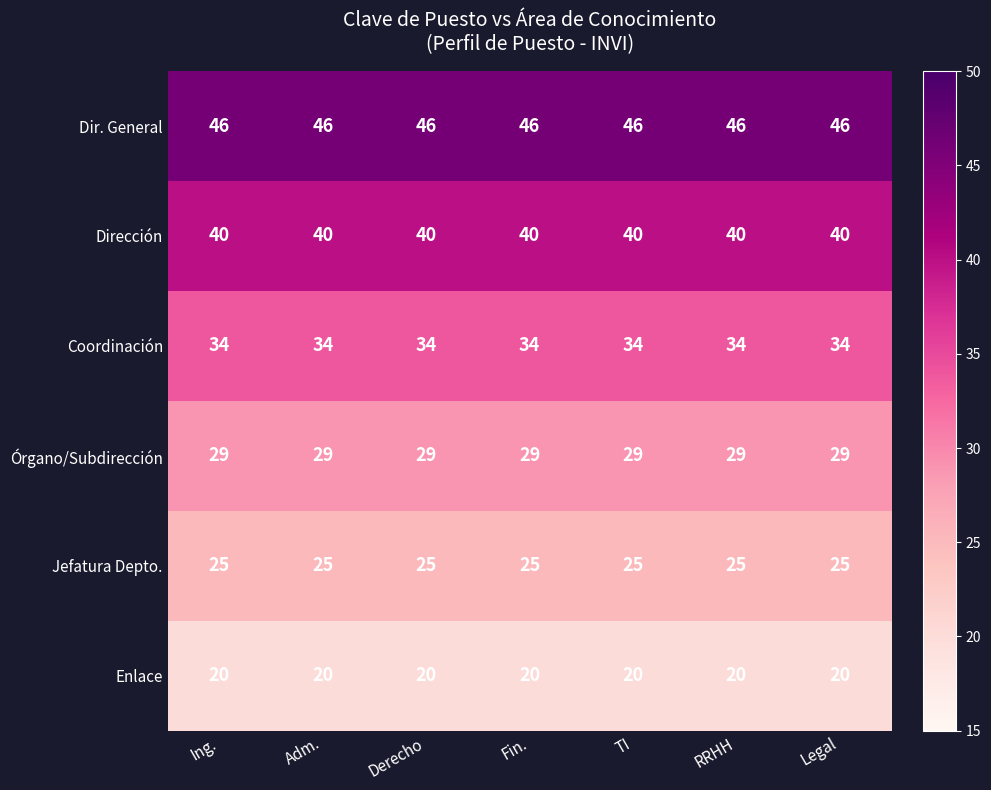

What is the sum of all Dir. General values?

322